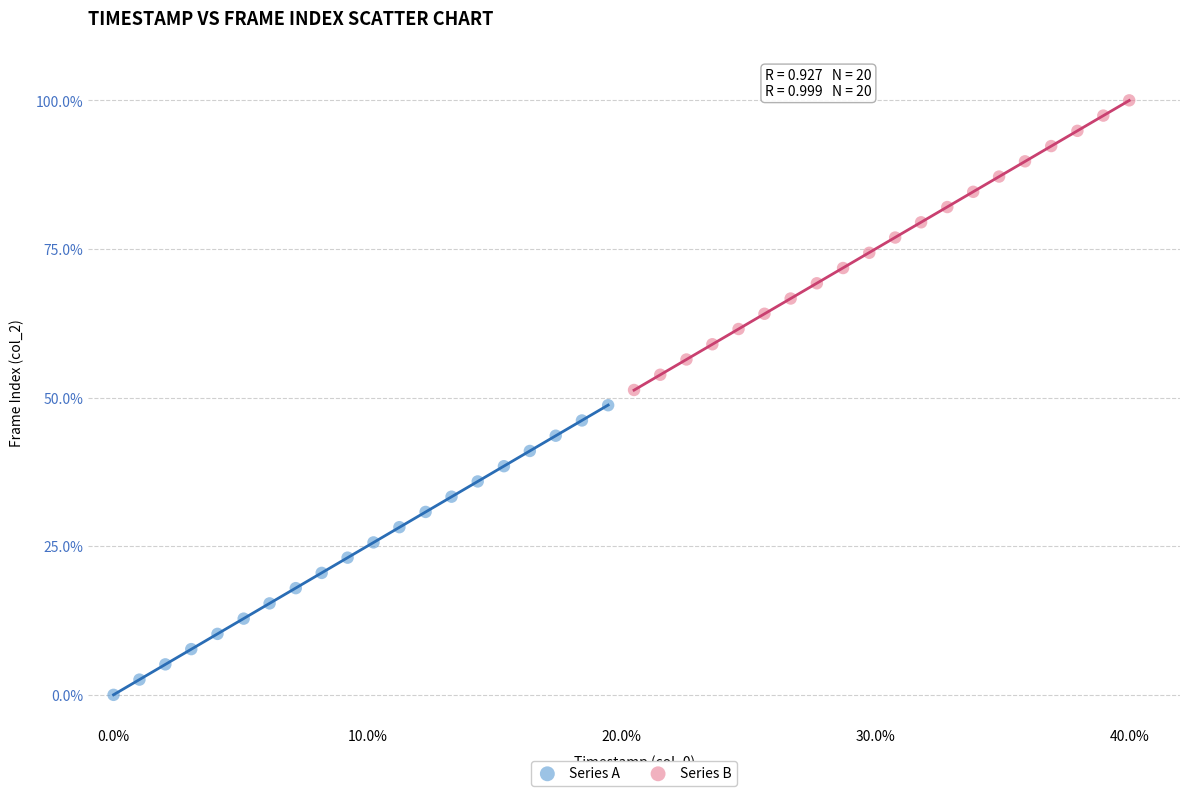

What are all the series names shown in the legend?

Series A, Series B